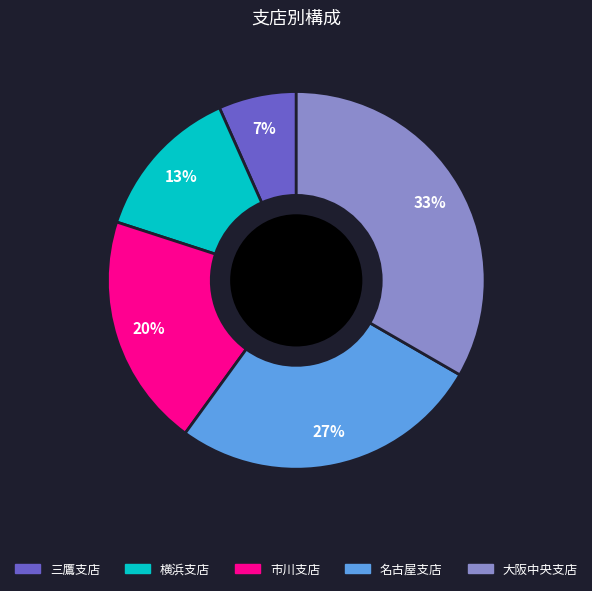

Which category has the smallest portion of the pie?

三鷹支店